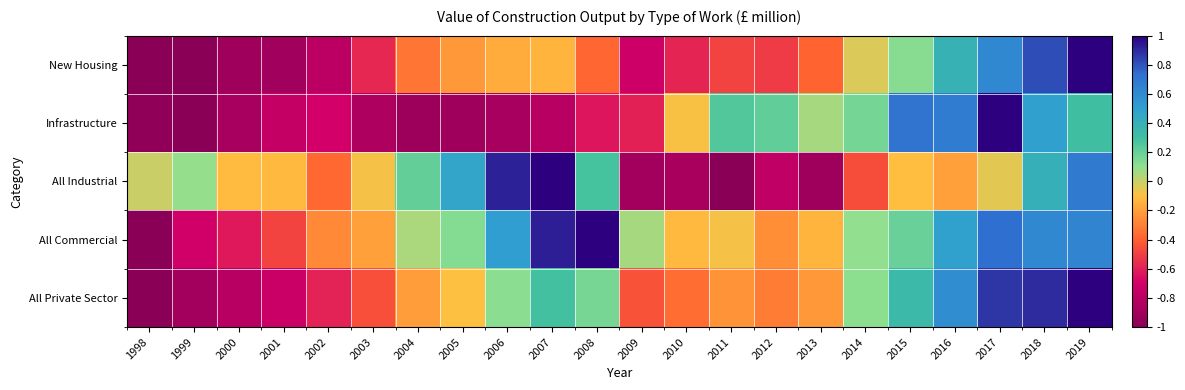

What is the greatest value displayed?

1.0